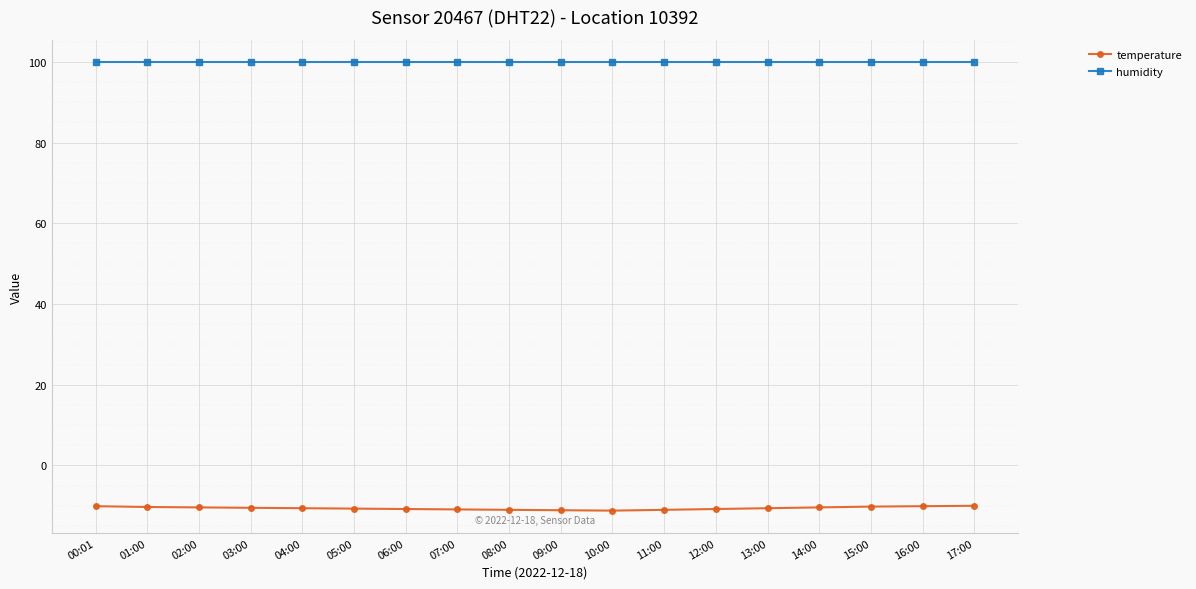

What is the value of the temperature point at the 18th from the left?

-10.0